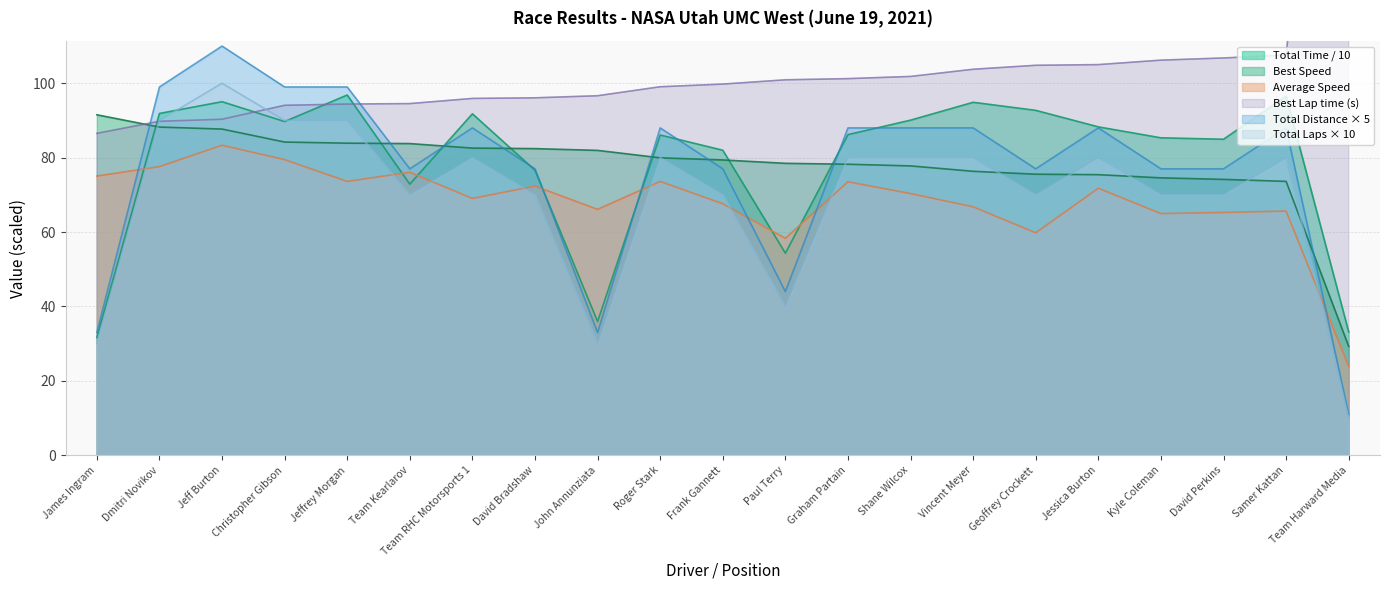

Which series has the largest range (max minus min)?

Best Lap time